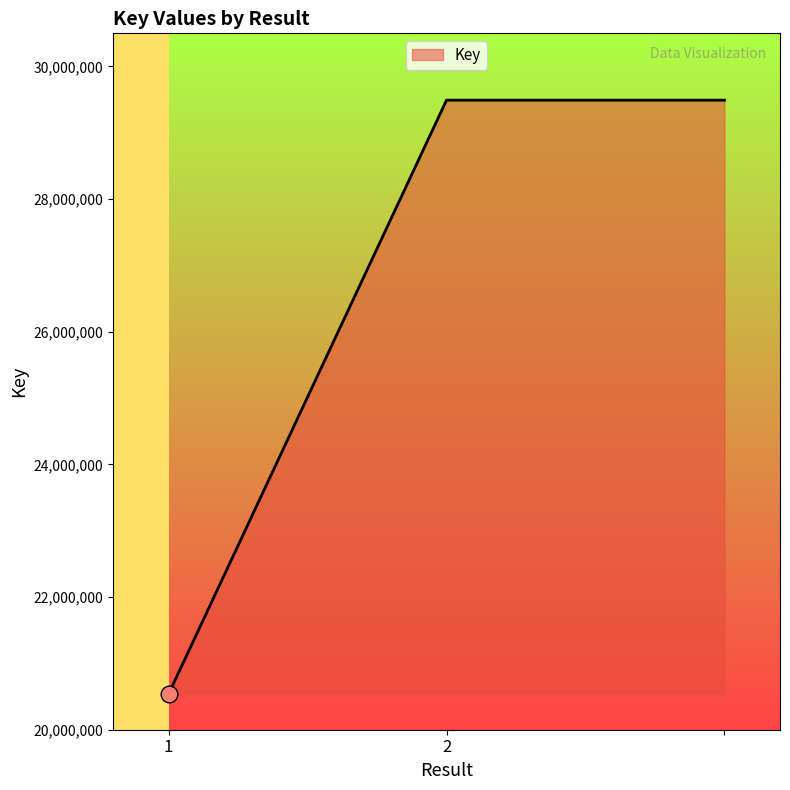

What is the greatest value displayed?

29492217